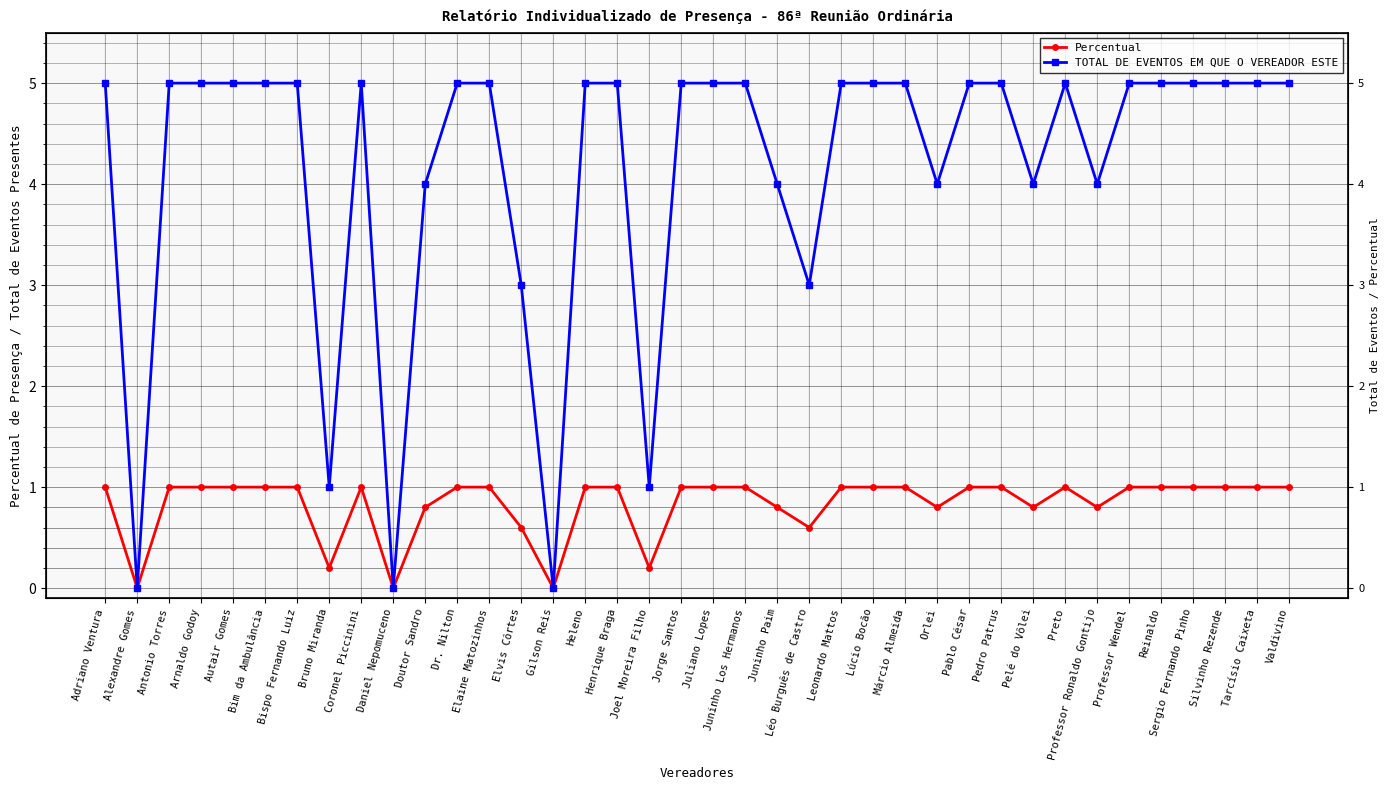

What position from the right is Gilson Reis?

24